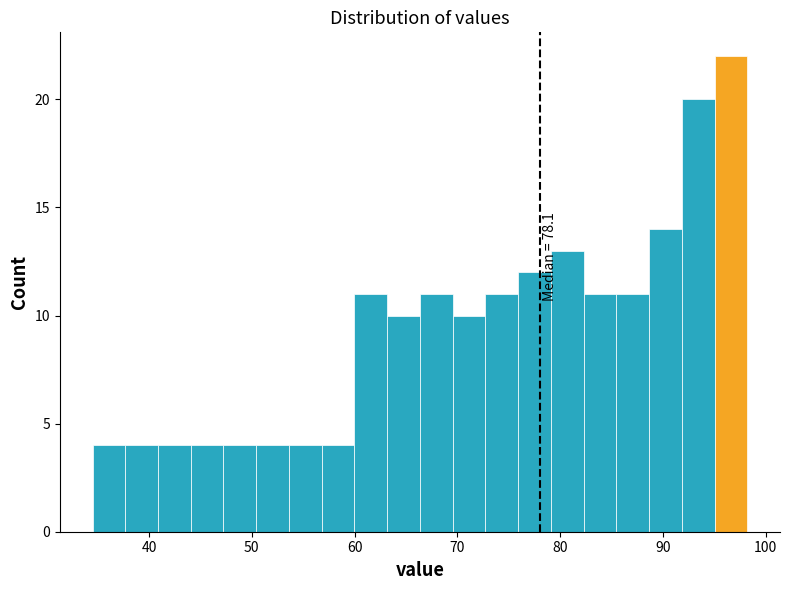

Around what value on the x-axis is the tallest bar? Give the approximate position of its centre, as read against the axis.

97